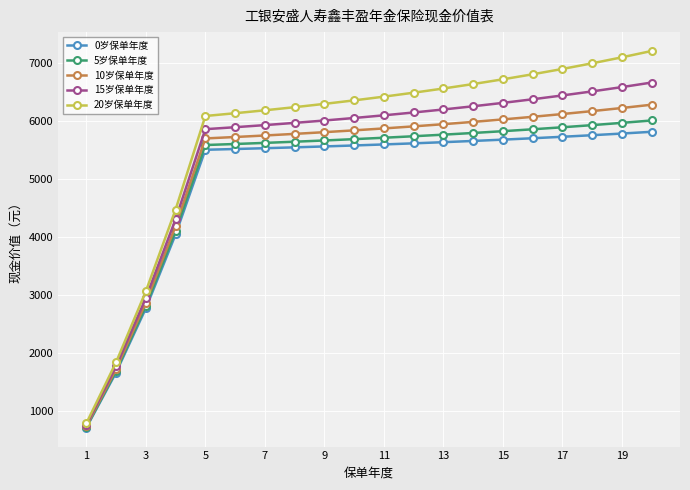

True or false: 20岁保单年度 and 5岁保单年度 intersect in this chart.

False